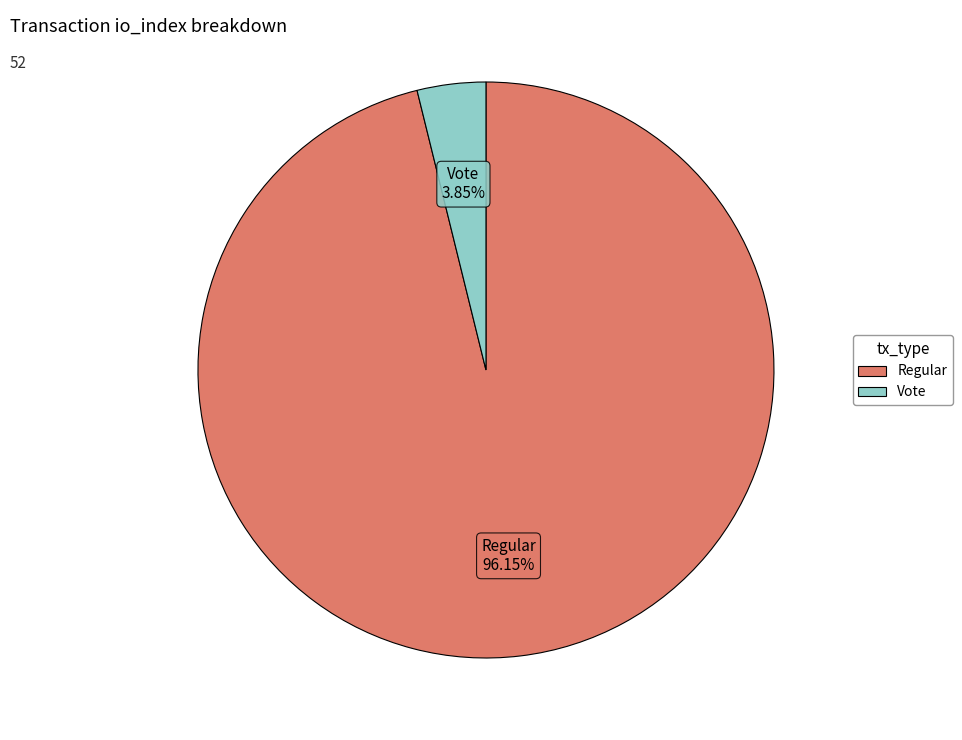

Is there any slice that represents more than half of the pie?

Yes